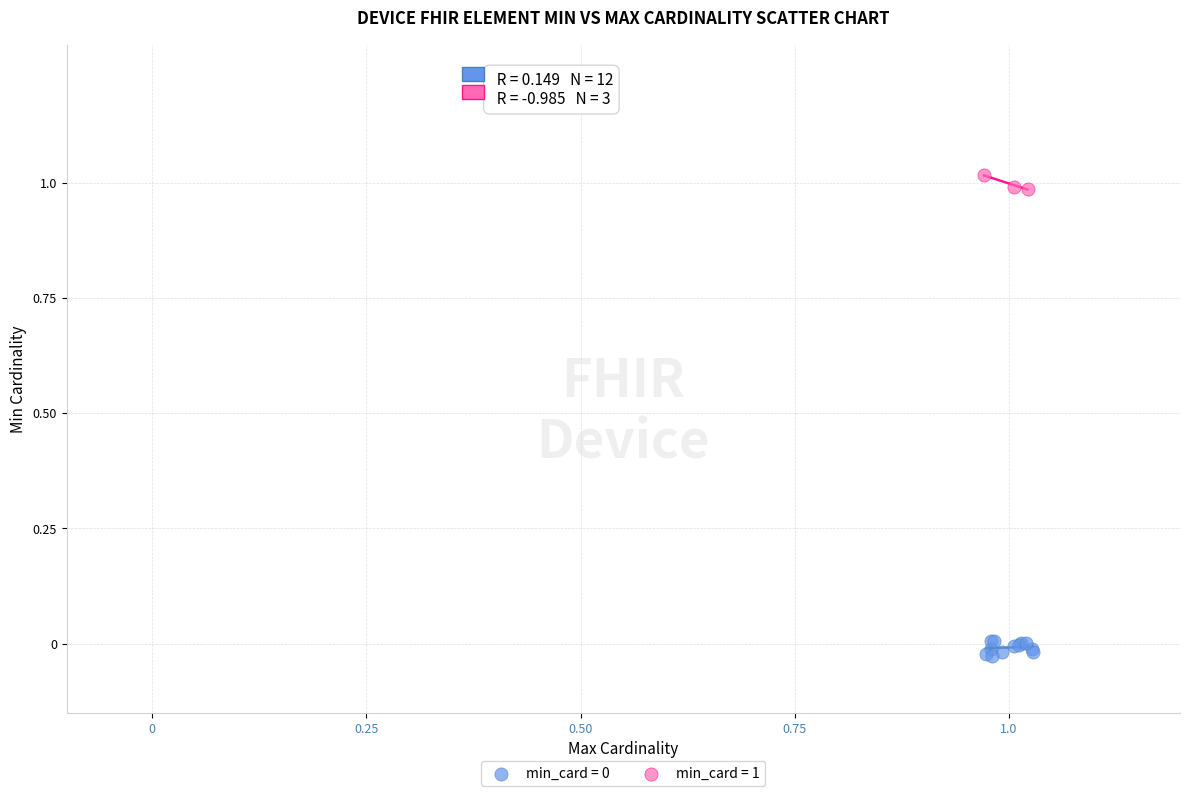

Which series reaches the maximum Y coordinate?

min_card = 1